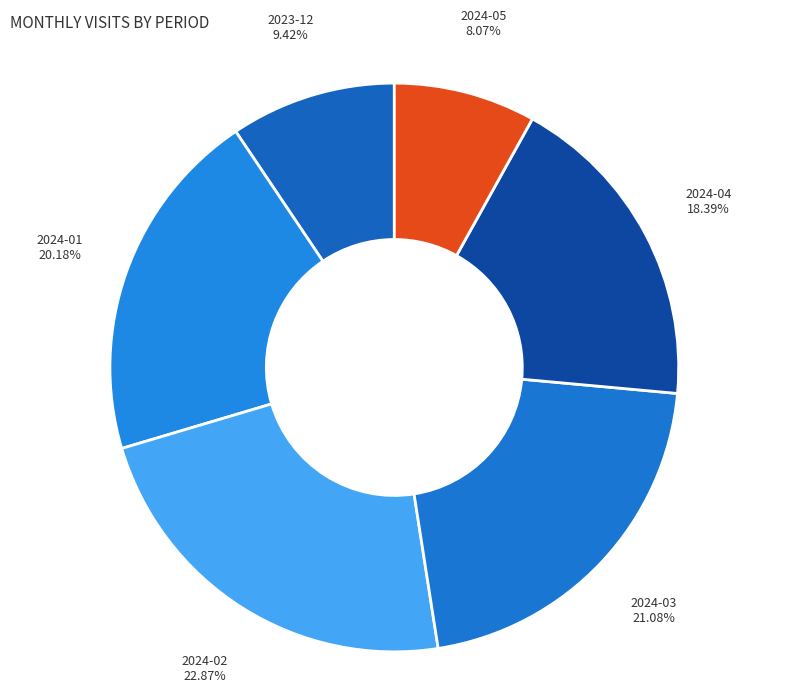

Which has a higher value, 2024-04 or 2024-03?

2024-03